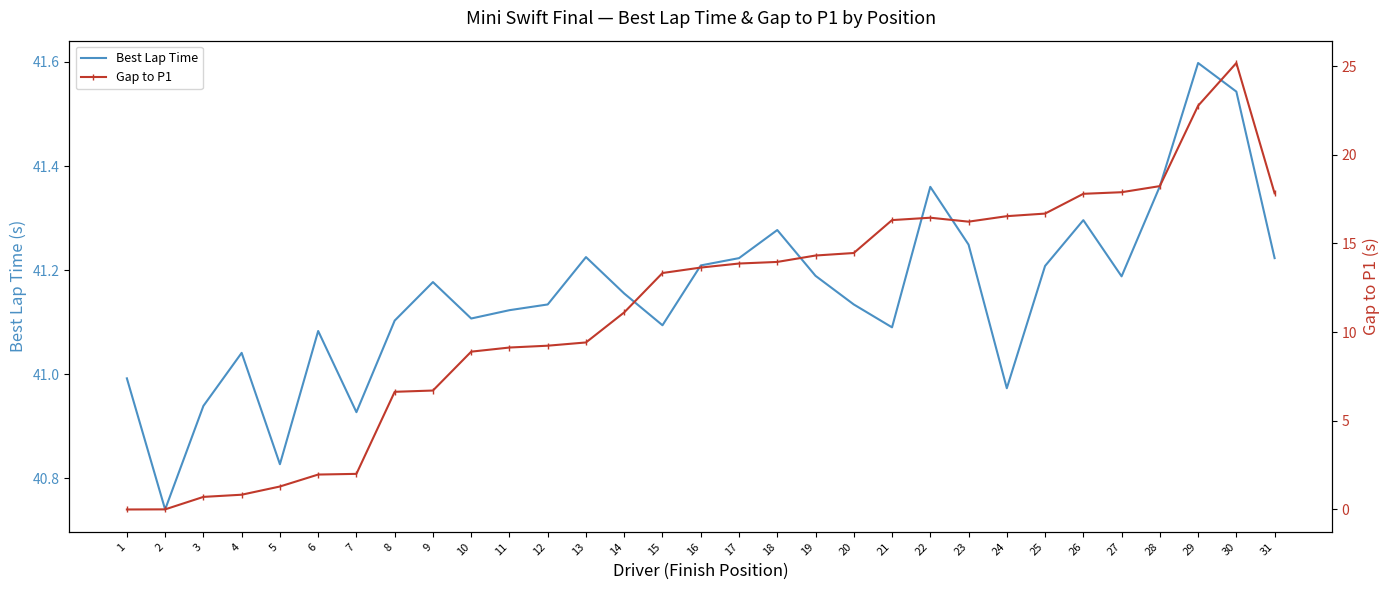

At how many categories does at least one series exceed 13?

31